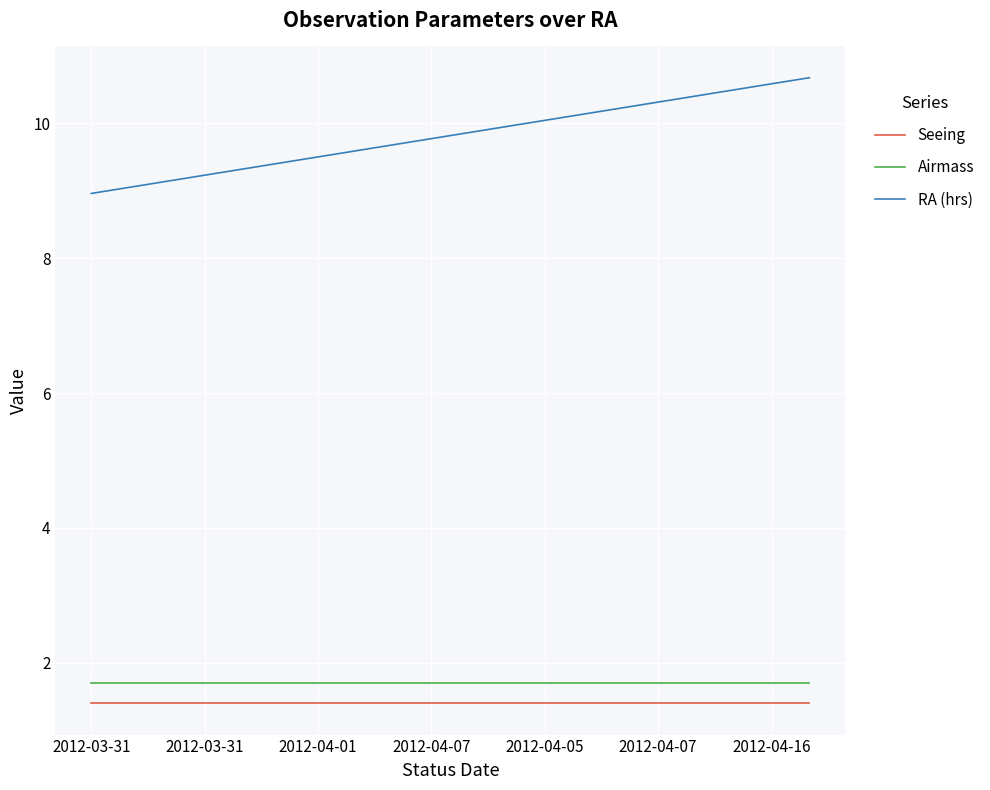

True or false: Seeing and RA (hrs) intersect in this chart.

False